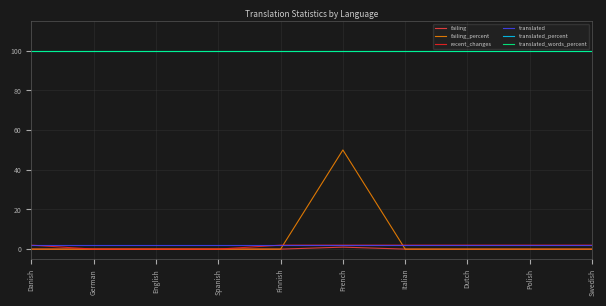

What is the label of the 7th point from the right?

Spanish